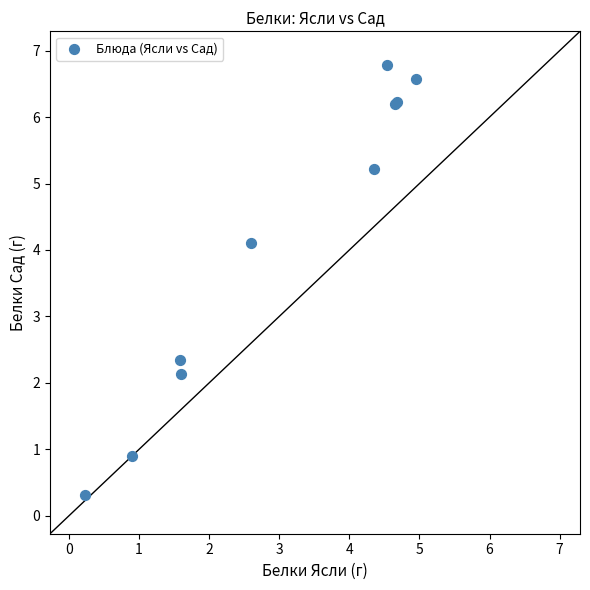

What Y value in the scatter plot is closest to 3?

2.3